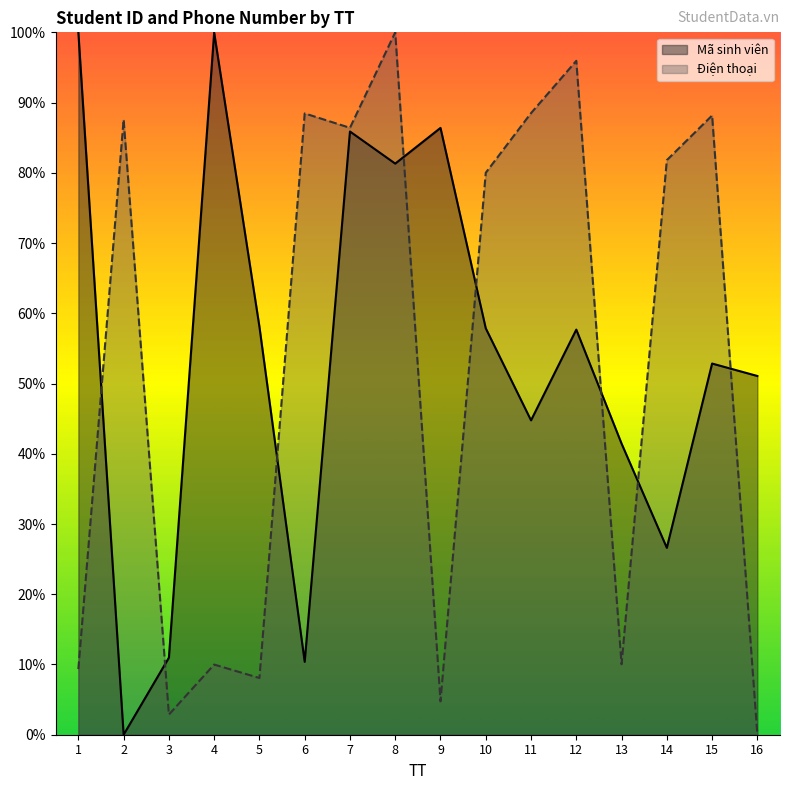

At which label does Điện thoại reach its minimum?

16